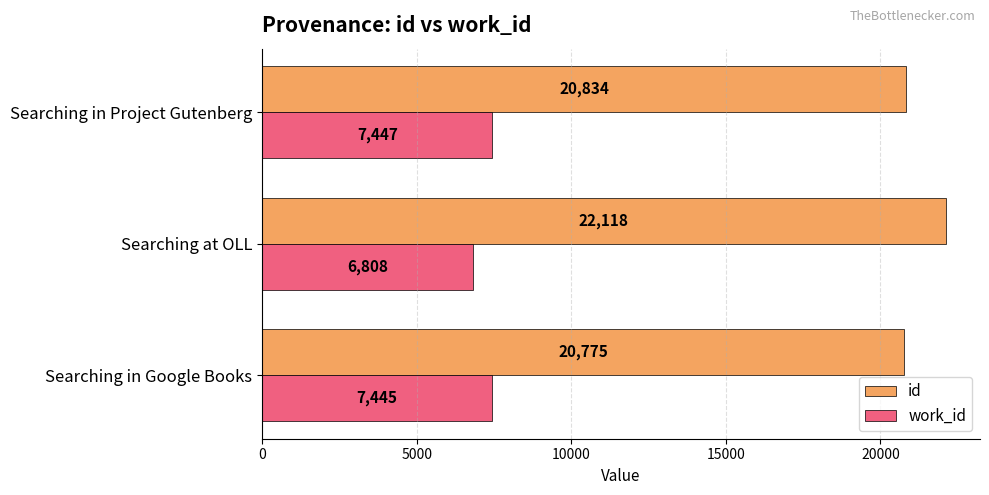

What is the average value of the work_id series?

7233